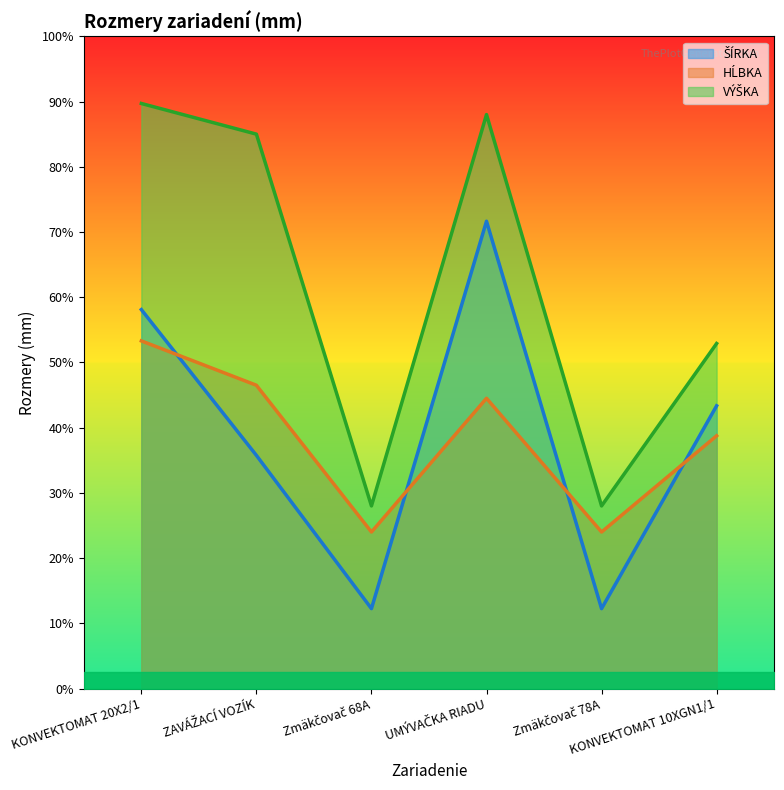

Reading right to left, transcribe all the data shown in this chart.

ŠÍRKA: KONVEKTOMAT 10XGN1/1=867	Zmäkčovač 78A=245	UMÝVAČKA RIADU=1433	Zmäkčovač 68A=245	ZAVÁŽACÍ VOZÍK=715	KONVEKTOMAT 20X2/1=1162
HĹBKA: KONVEKTOMAT 10XGN1/1=775	Zmäkčovač 78A=480	UMÝVAČKA RIADU=890	Zmäkčovač 68A=480	ZAVÁŽACÍ VOZÍK=930	KONVEKTOMAT 20X2/1=1066
VÝŠKA: KONVEKTOMAT 10XGN1/1=1058	Zmäkčovač 78A=560	UMÝVAČKA RIADU=1760	Zmäkčovač 68A=560	ZAVÁŽACÍ VOZÍK=1700	KONVEKTOMAT 20X2/1=1794